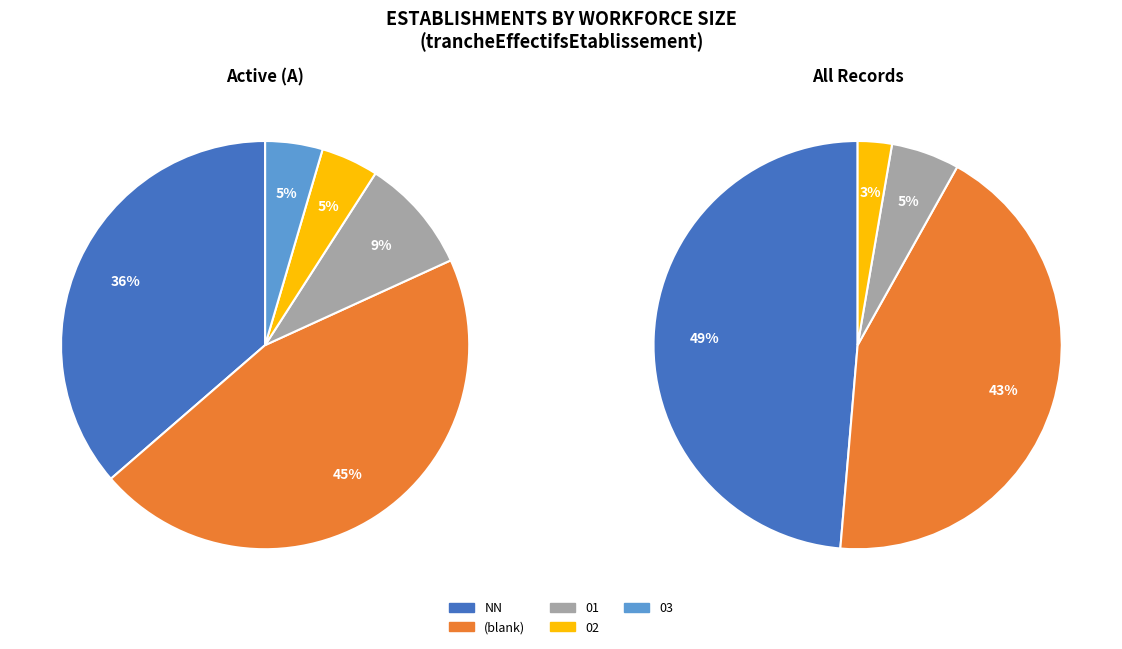

Which has a higher value, 02 or 01?

01